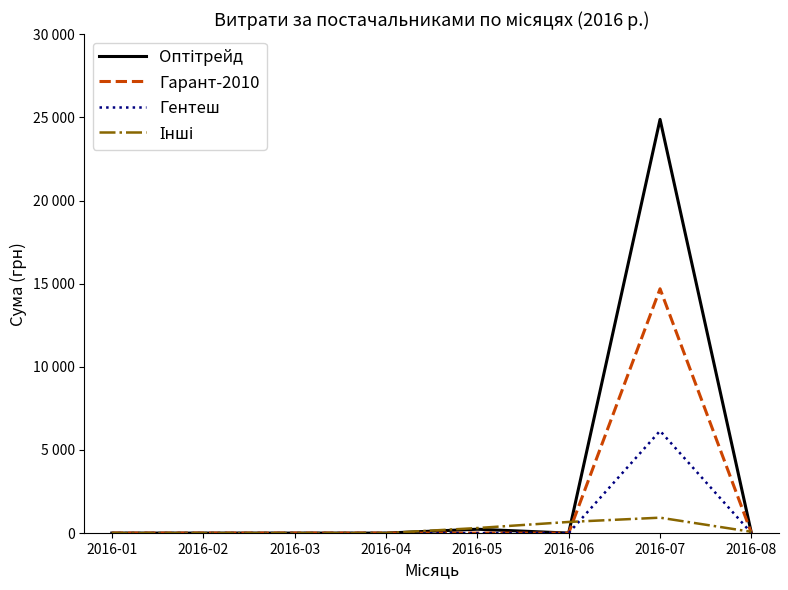

Which series changed the most between 2016-02 and 2016-06?

Інші